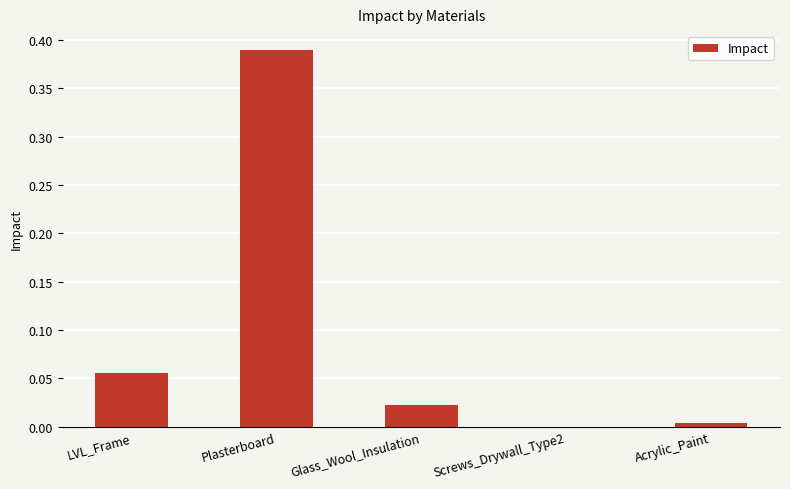

Which category has the highest value across all series?

Plasterboard